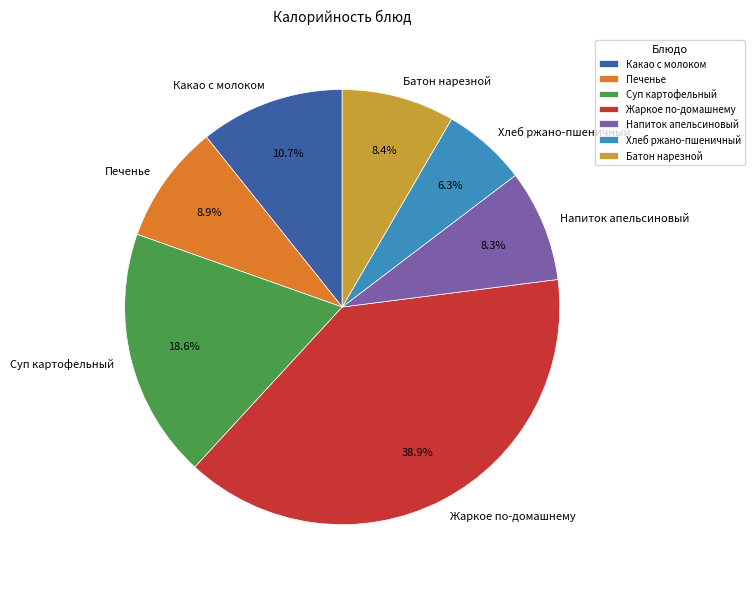

Which has a higher value, Батон нарезной or Суп картофельный?

Суп картофельный